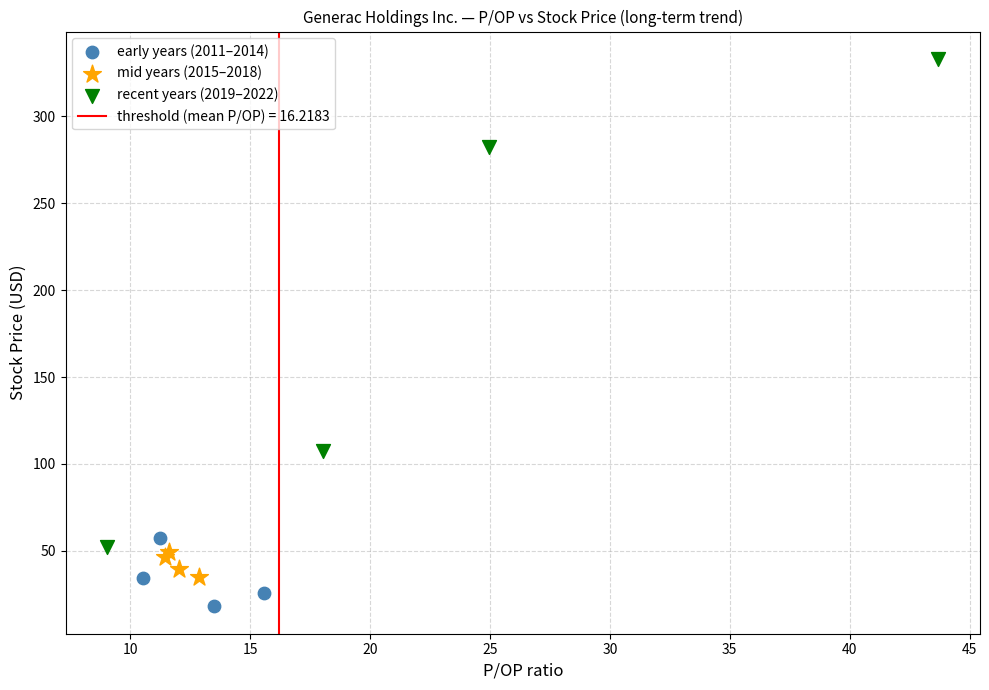

Which series has the widest spread of Y values?

recent years (2019–2022)